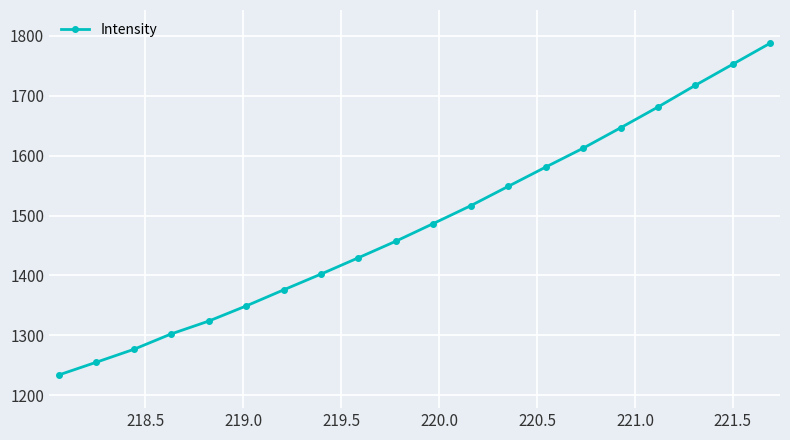

What is the maximum value shown in the chart?

1788.0